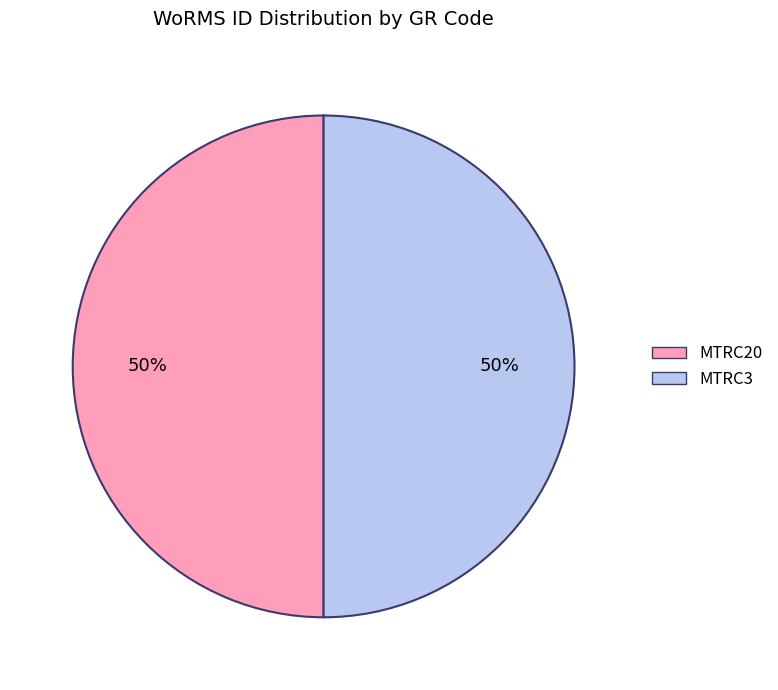

Combined, do MTRC3 and MTRC20 account for over 50%?

Yes